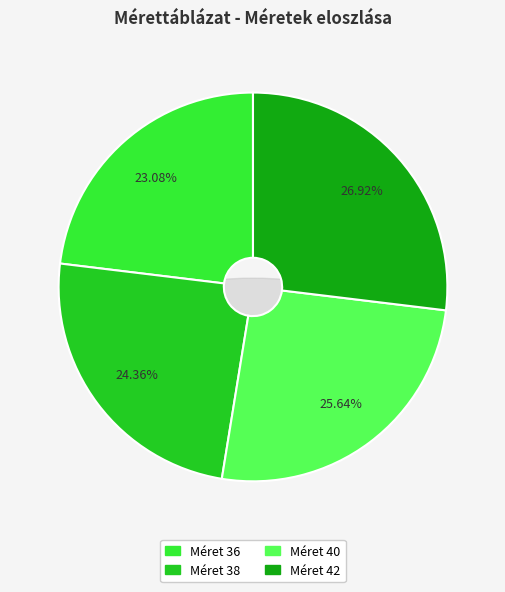

To the nearest percent, what percentage of the pie is 38?

24%